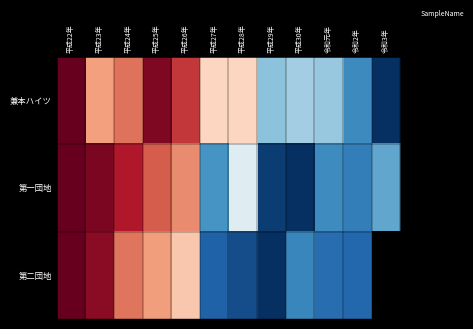

Is the value of 第一団地 at 平成29年 greater than the value of 第二団地 at 平成25年?

No